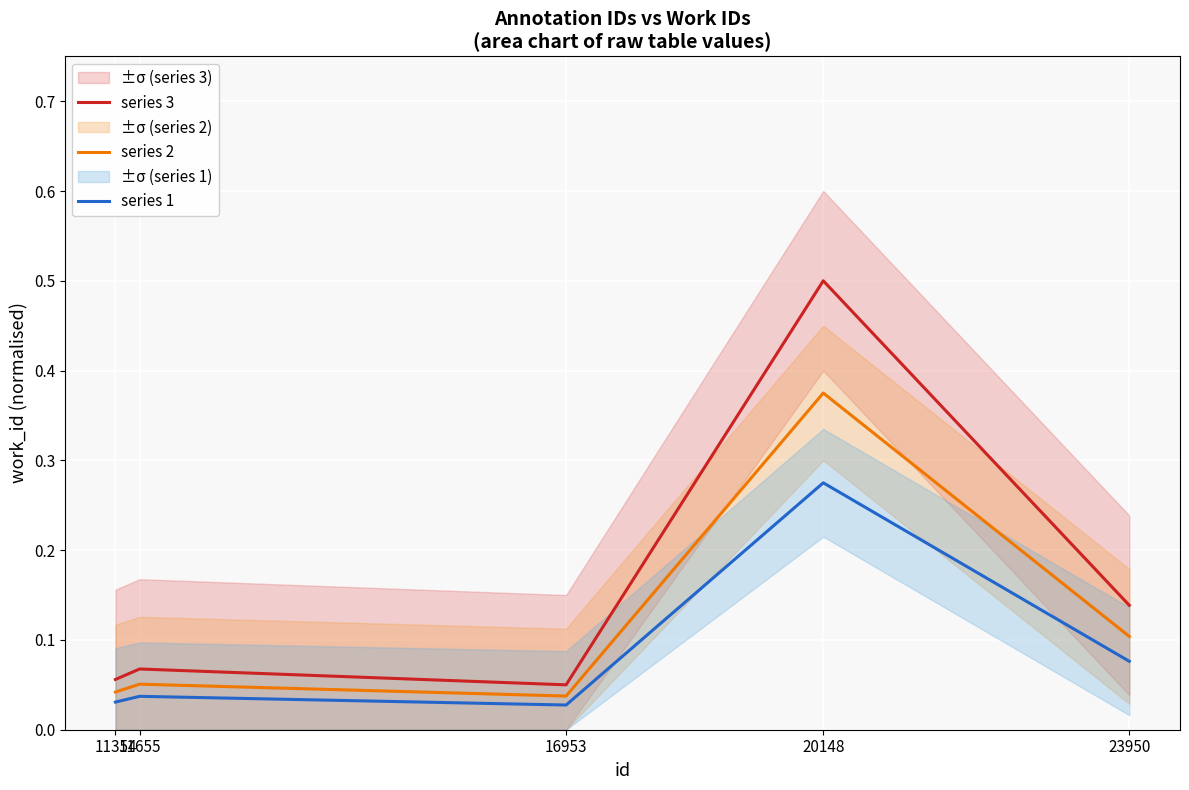

True or false: series 3 has more than 1 interior local peaks.

True